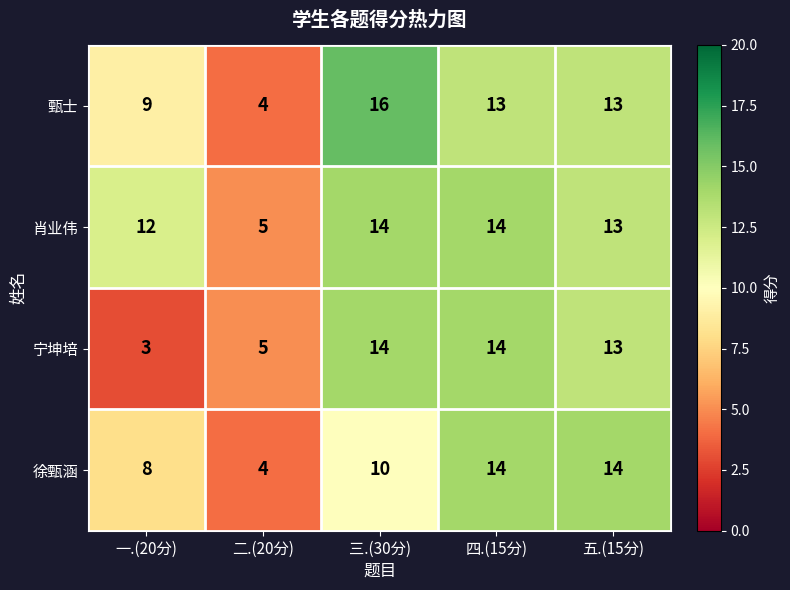

Which series has the largest total across all categories?

肖业伟